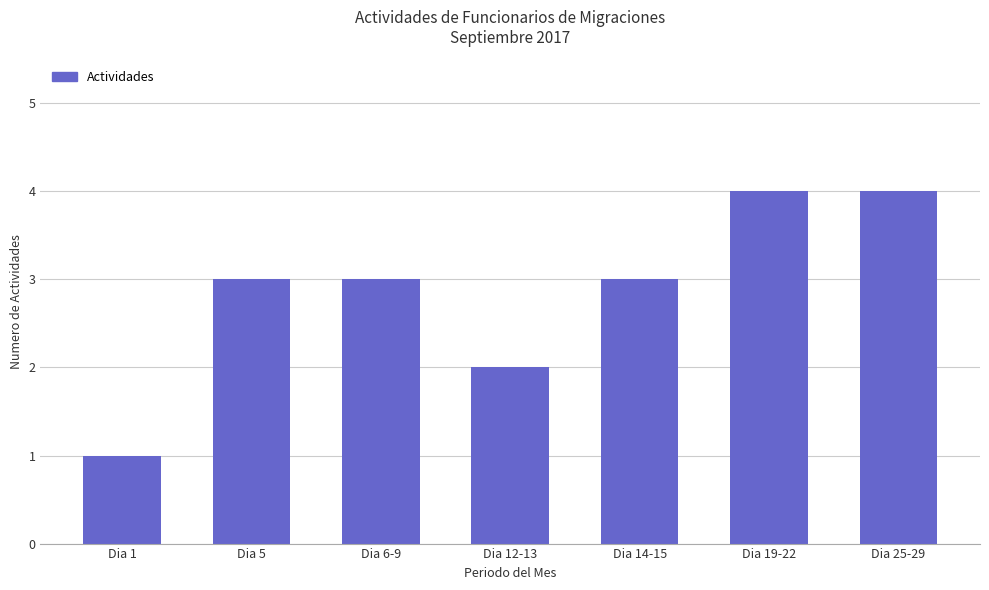

Which label corresponds to the smallest value in the chart?

Dia 1